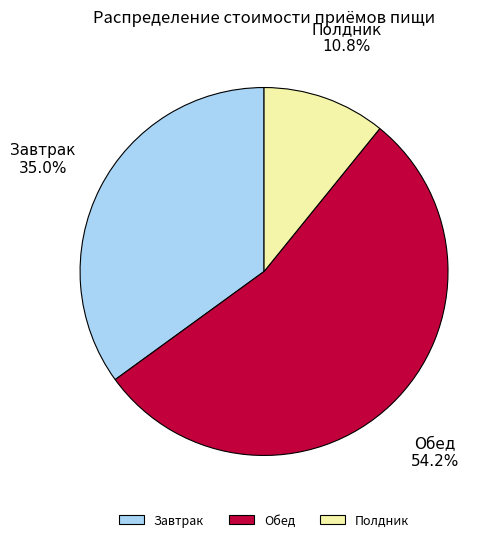

To the nearest percent, what is the difference between the Обед and Полдник slice percentages?

43%